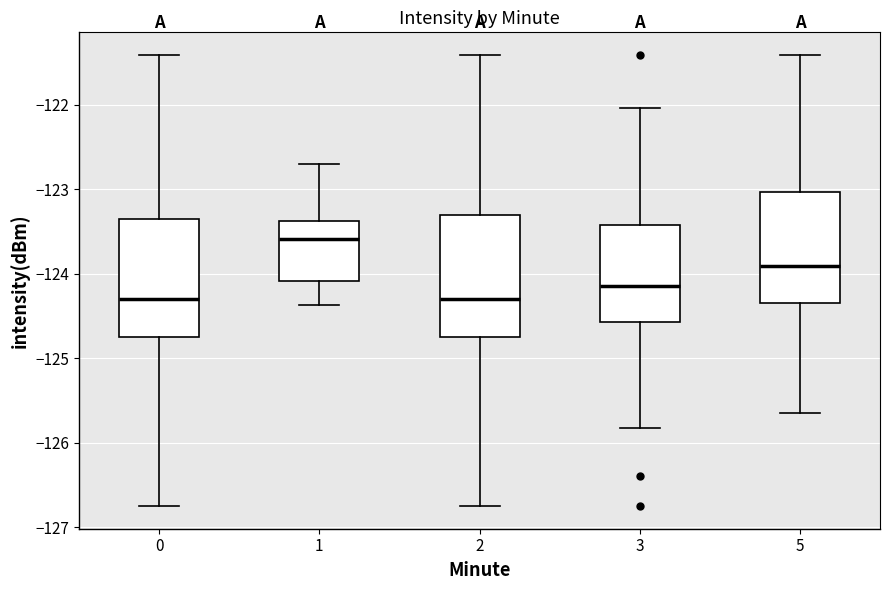

Where does the median line of the box at x = 2 sit on the y-axis? The values are not printed on the chart, so give them approximately, as read against the axis.

-124.3